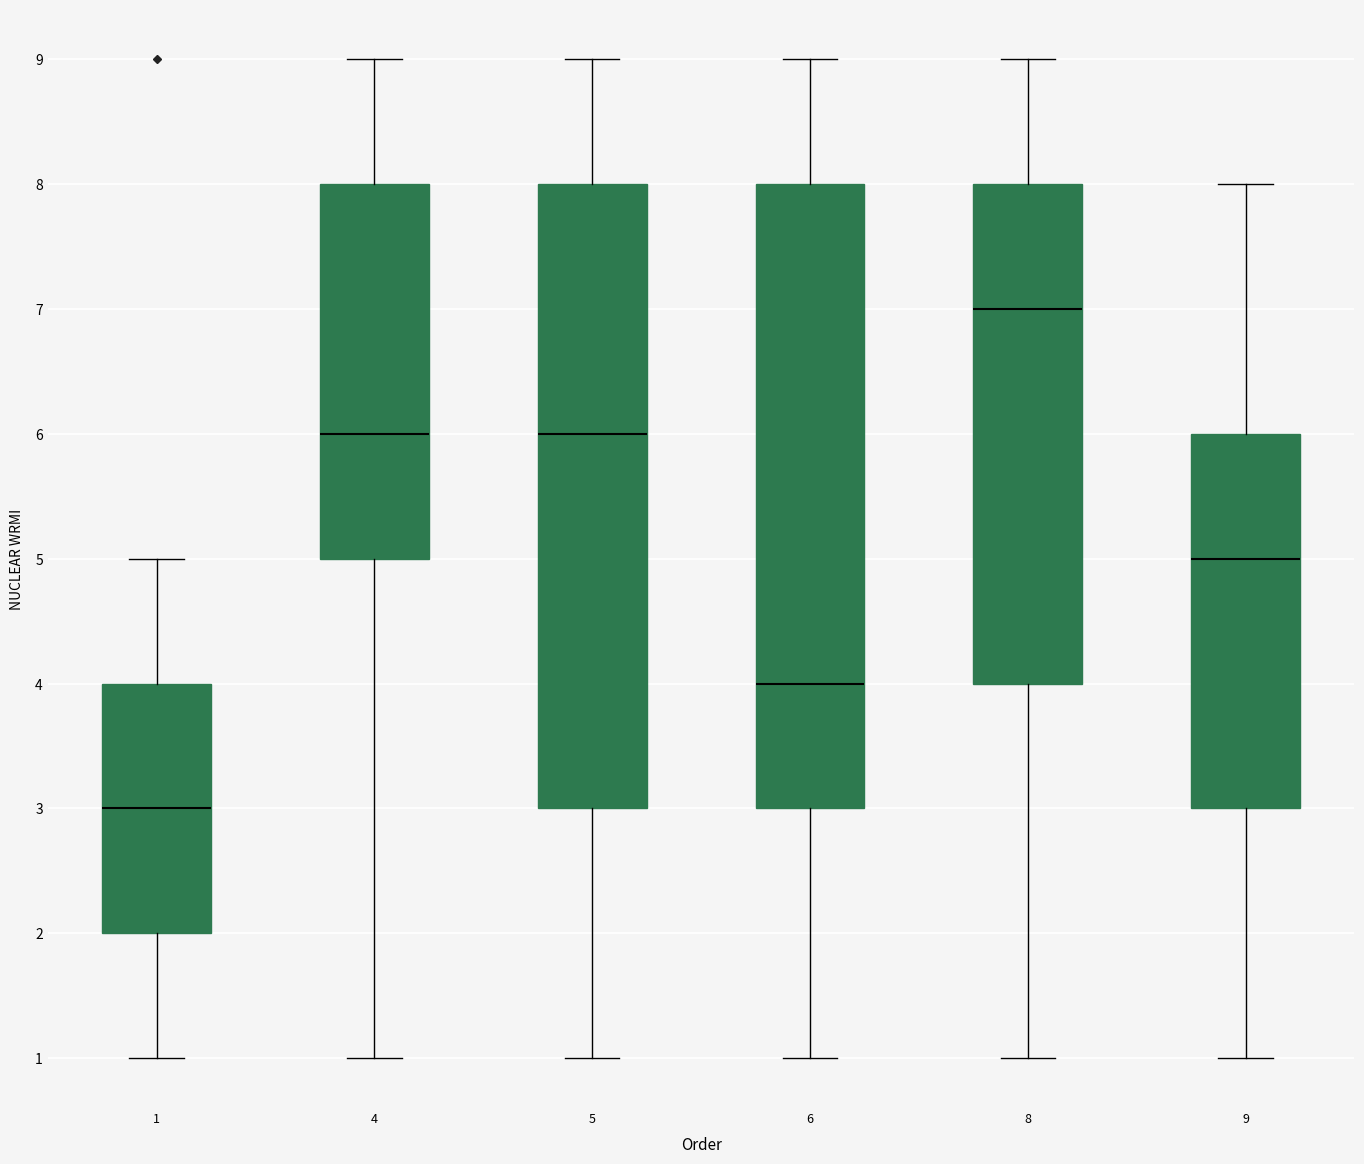

Reading left to right, read every box against the y-axis: the position of its median line, the range the box covers, and the ends of its whiskers. The values are not printed on the chart, so give them approximately, as read against the axis.

1: median 3, box 2 to 4, whiskers 1 to 5
4: median 6, box 5 to 8, whiskers 1 to 9
5: median 6, box 3 to 8, whiskers 1 to 9
6: median 4, box 3 to 8, whiskers 1 to 9
8: median 7, box 4 to 8, whiskers 1 to 9
9: median 5, box 3 to 6, whiskers 1 to 8